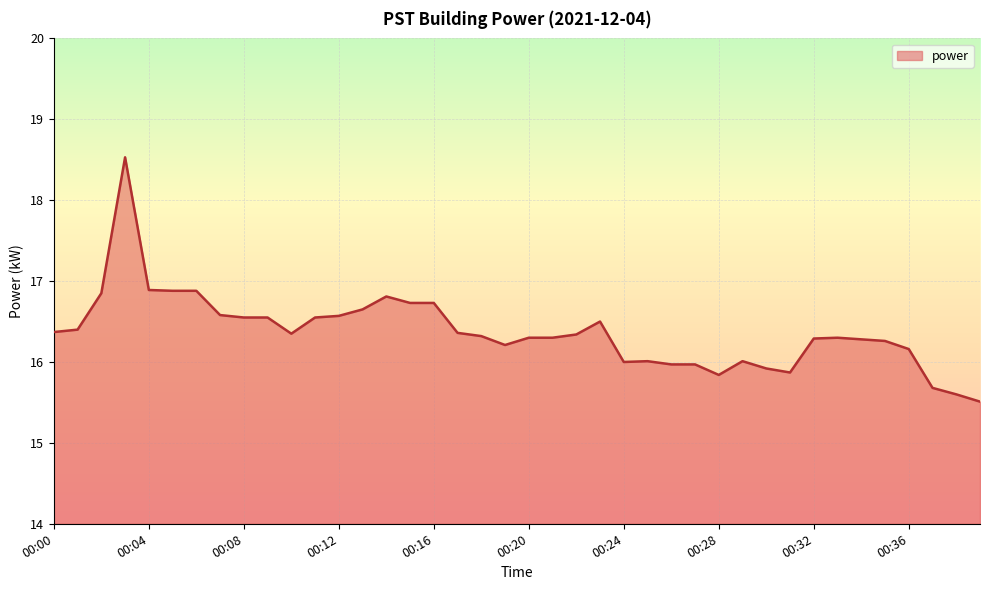

What is the maximum value shown in the chart?

18.5